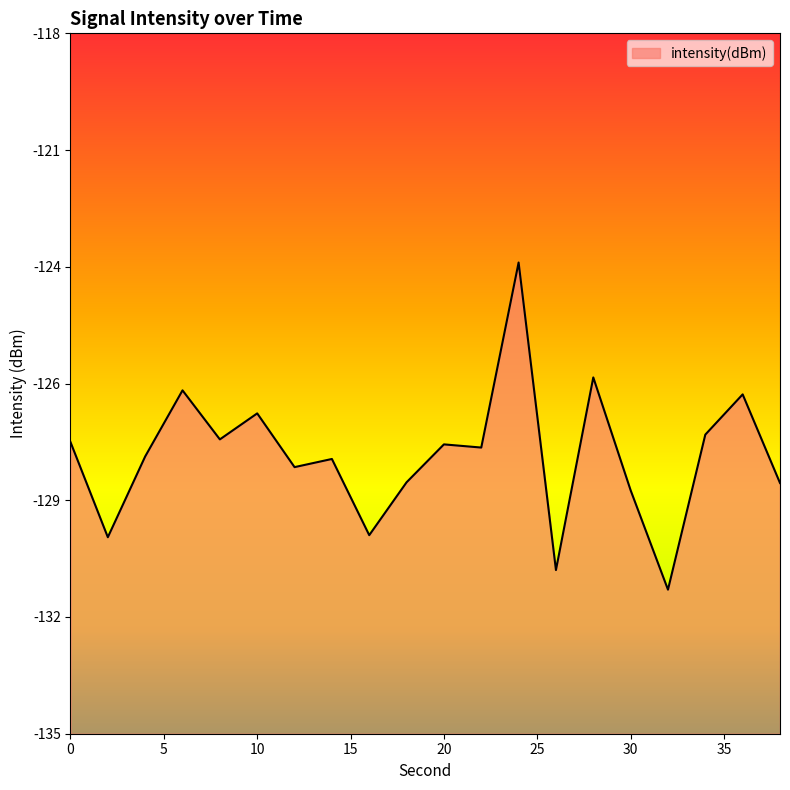

Rank the categories by value from lowest to highest.

32, 26, 2, 16, 30, 38, 18, 12, 14, 4, 22, 20, 0, 8, 34, 10, 36, 6, 28, 24